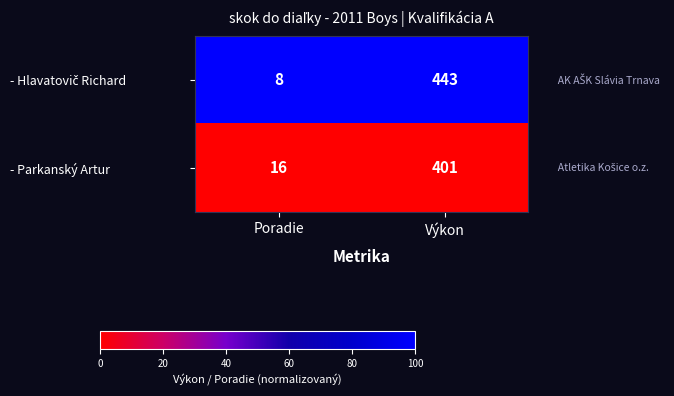

What is the difference between the - Parkanský Artur values at Poradie and Výkon?

385